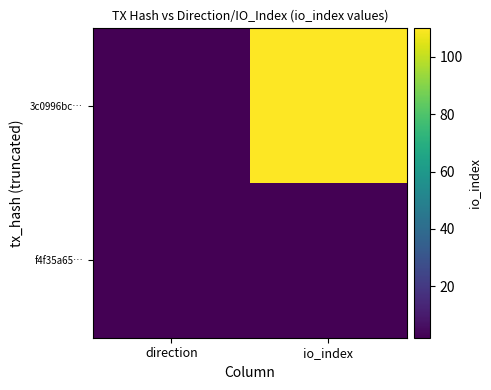

Reading left to right, list all the values displayed in this chart.

3c0996bc…: direction=-1	io_index=110
f4f35a65…: direction=1	io_index=2